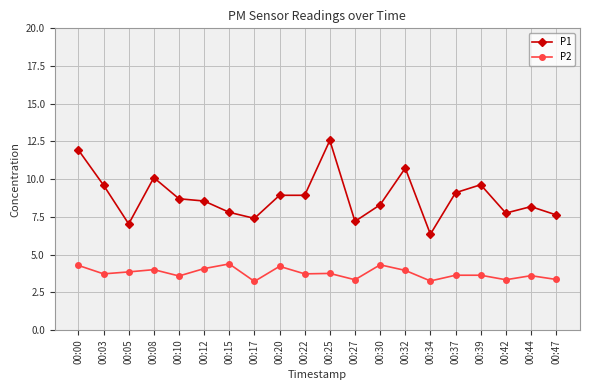

Between 00:12 and 00:15, which series saw the biggest shift?

P1